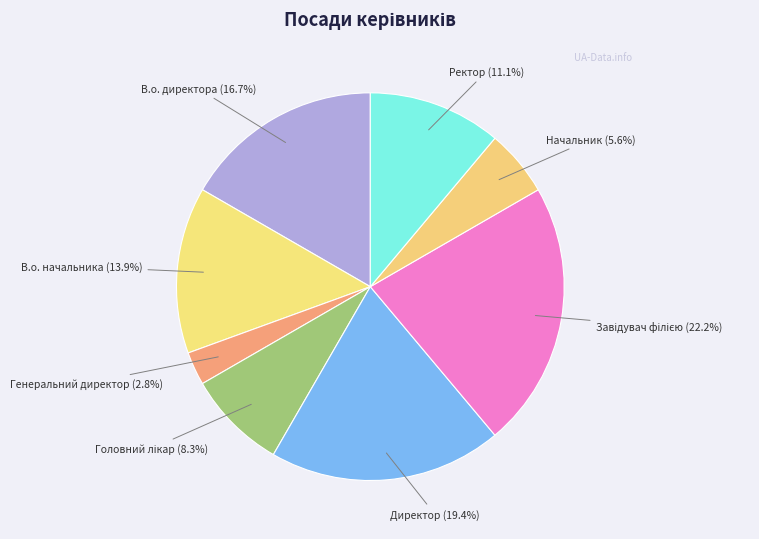

What is the total percentage of В.о. начальника and Директор?

33.3%